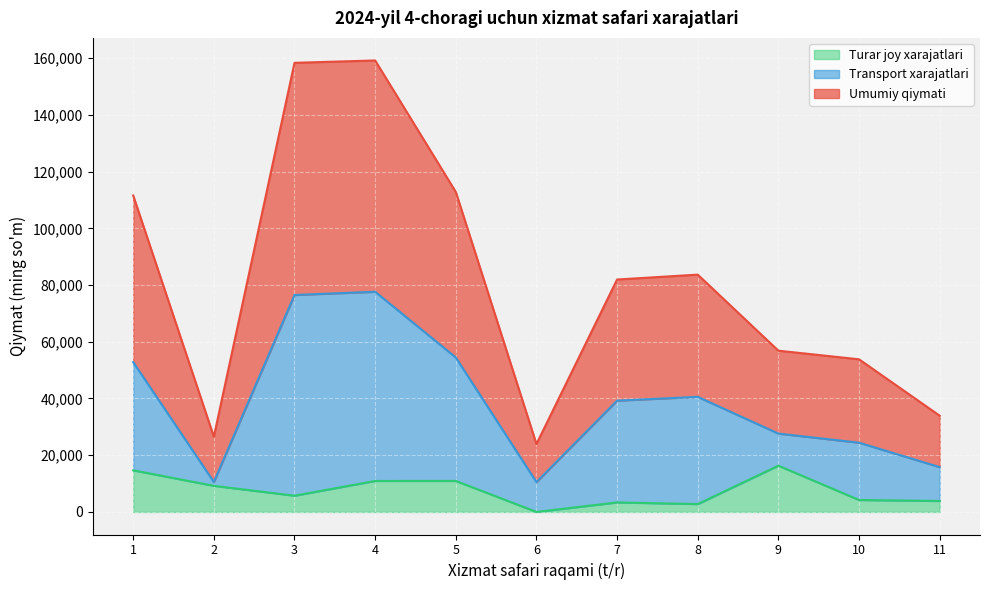

What is the total value across all series at 5?

112834.9